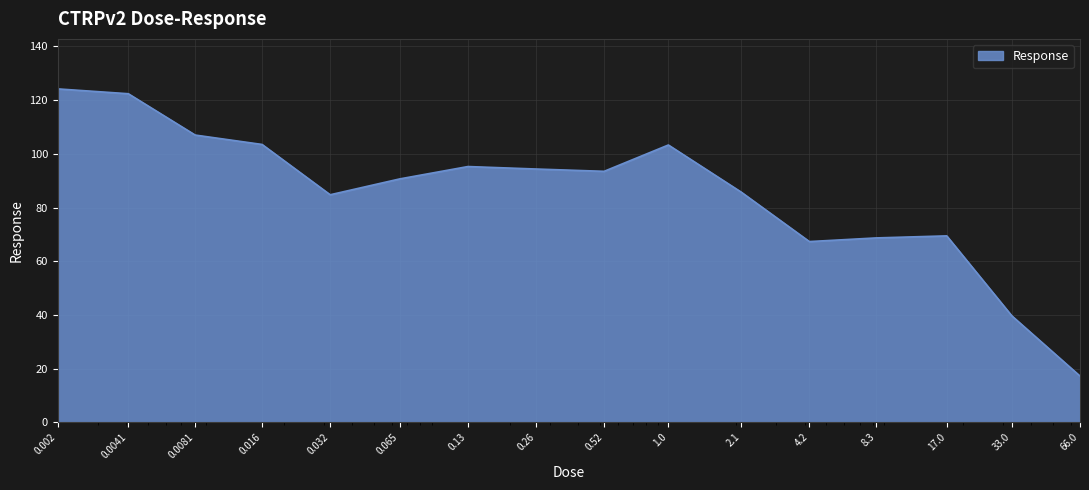

What is the maximum value shown in the chart?

124.2